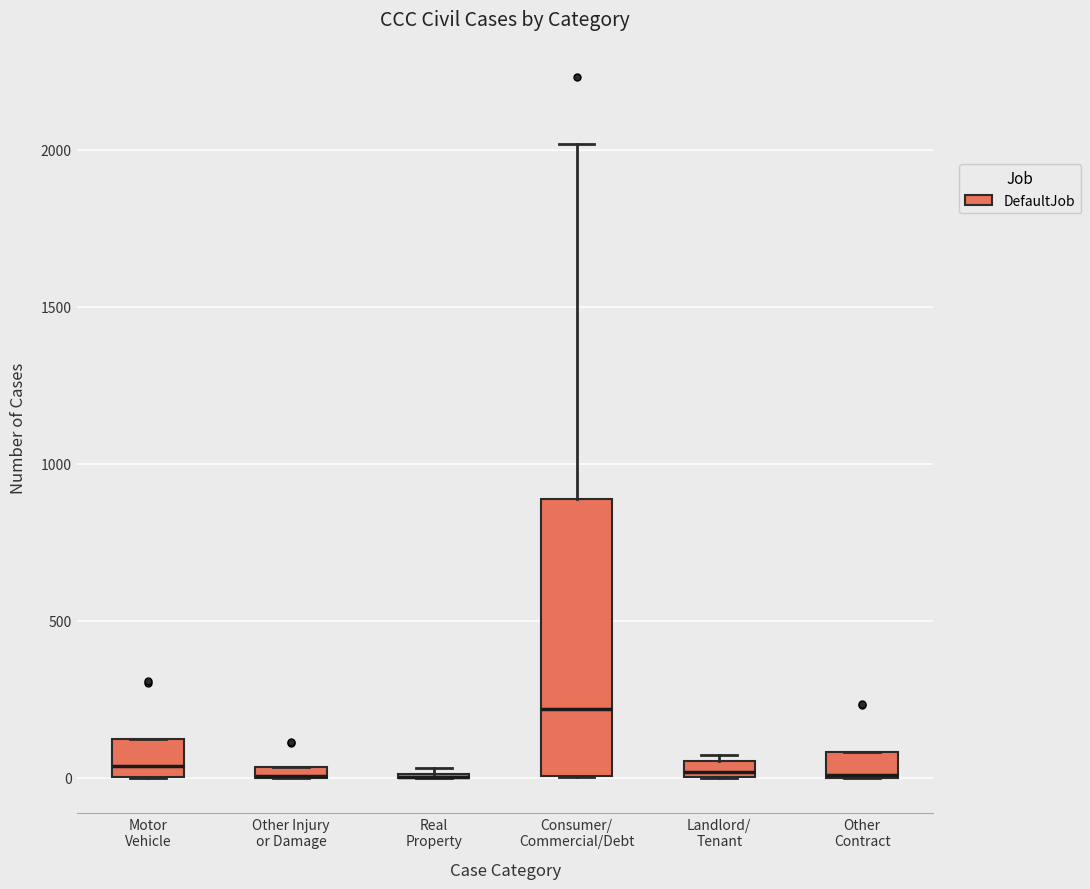

Comparing the boxes themselves (not the whiskers), which one is the tallest?

Consumer/ Commercial/Debt